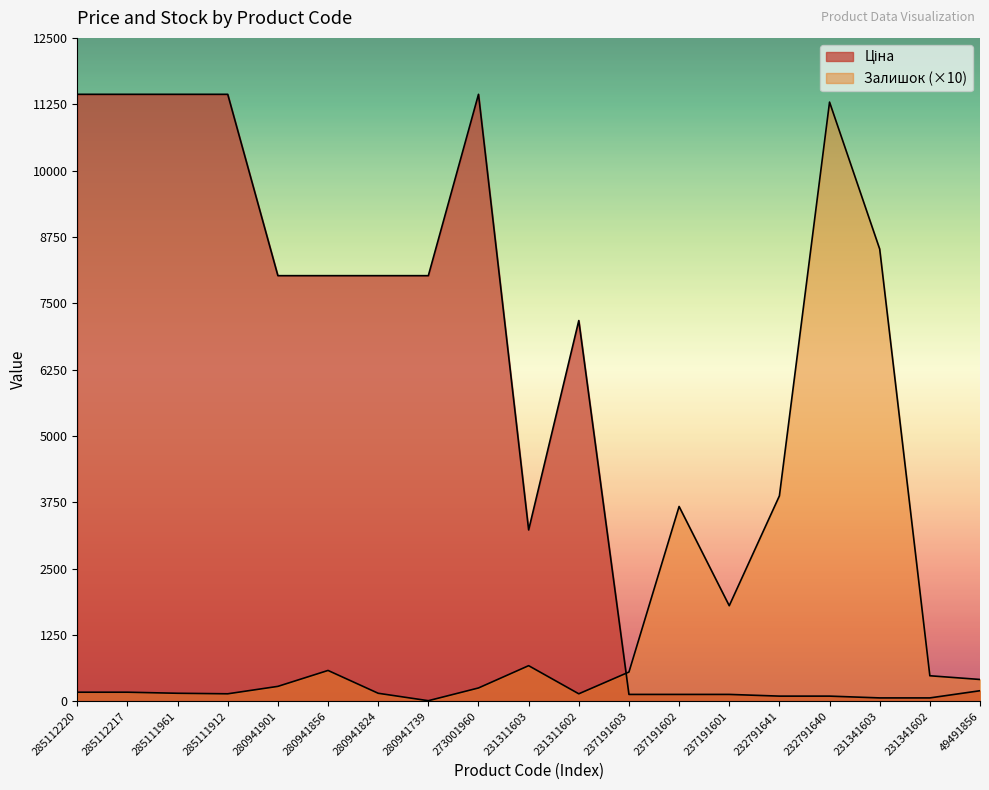

Where is the first local maximum for Ціна?

273001960